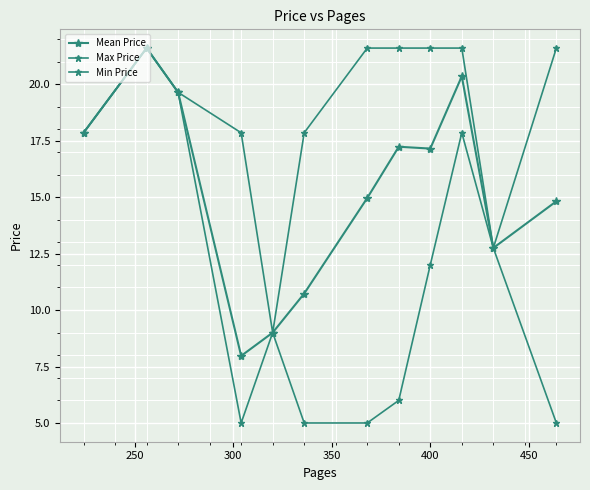

How many data points in Mean Price are less than 17?

6